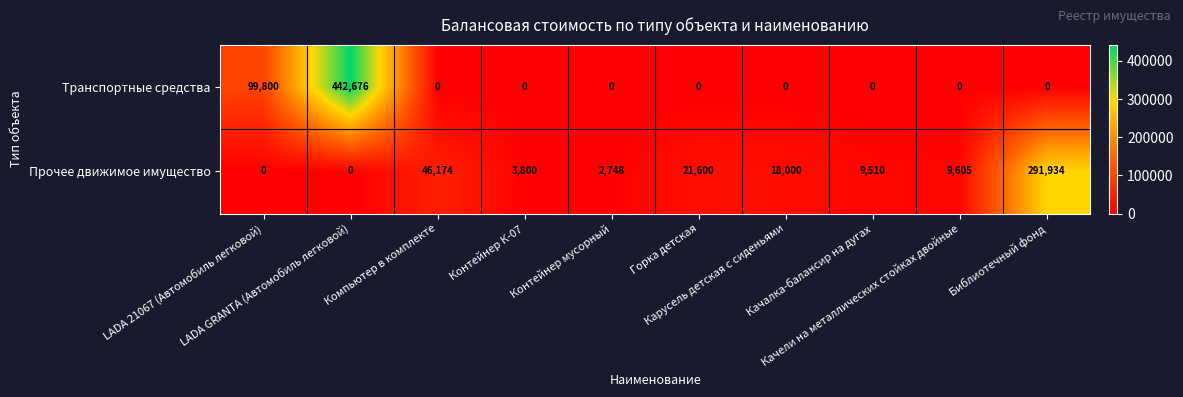

What is the difference between the maximum and minimum values in the Прочее движимое имущество series?

291934